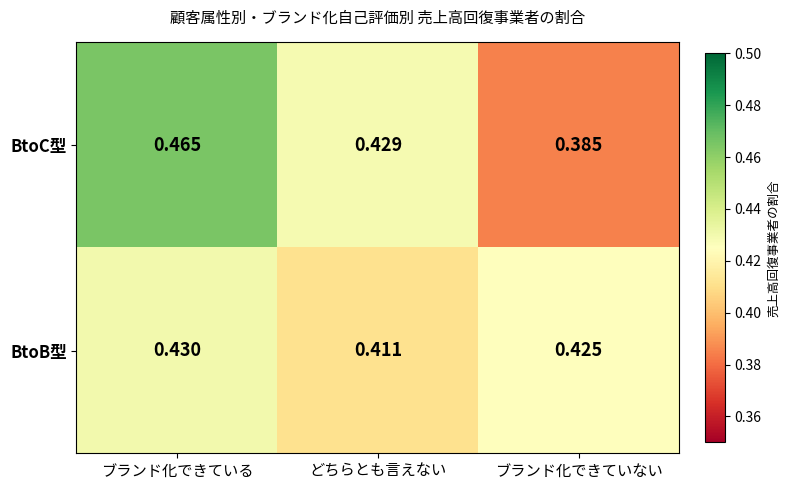

Which category has the lowest value across all series?

ブランド化できていない